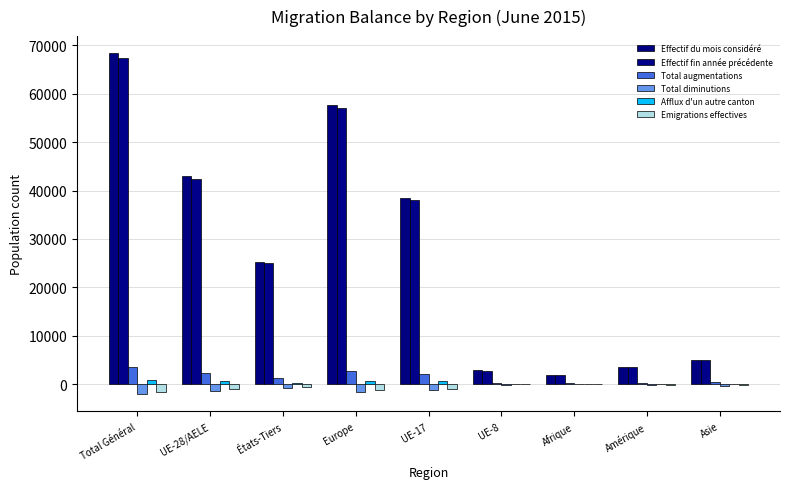

At which category is the sum across all series the highest?

Total Général